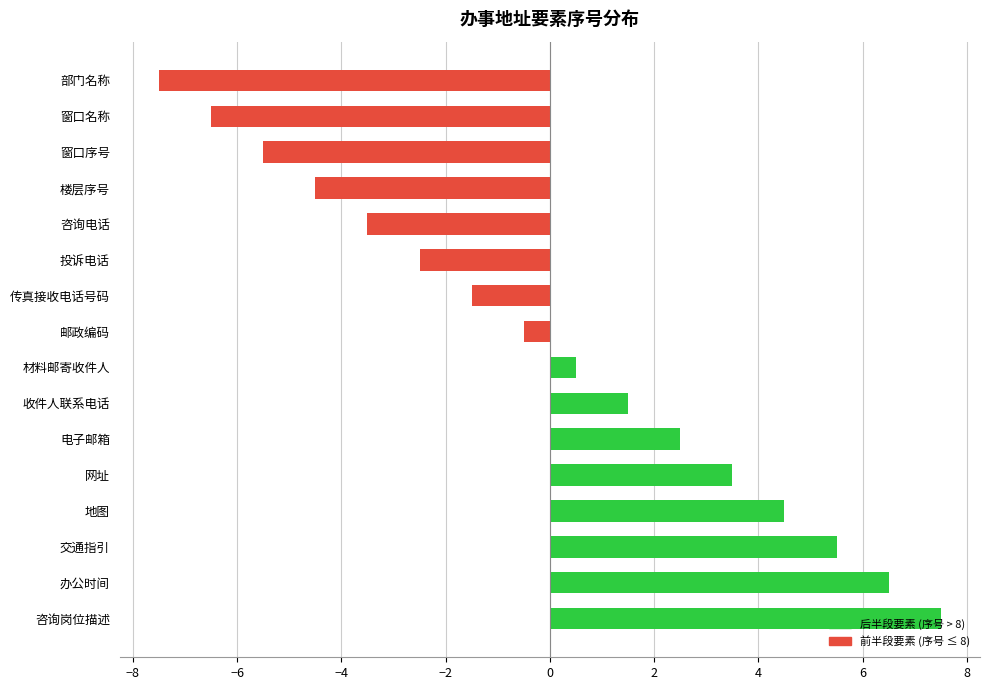

Between 窗口名称 and 材料邮寄收件人, which is larger?

材料邮寄收件人